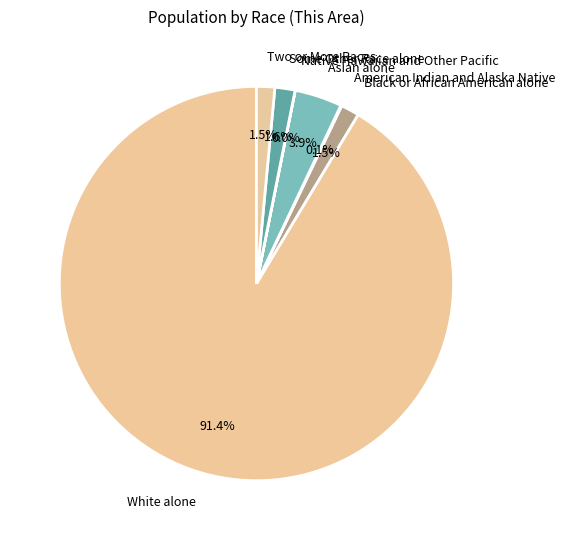

What is the majority slice?

White alone